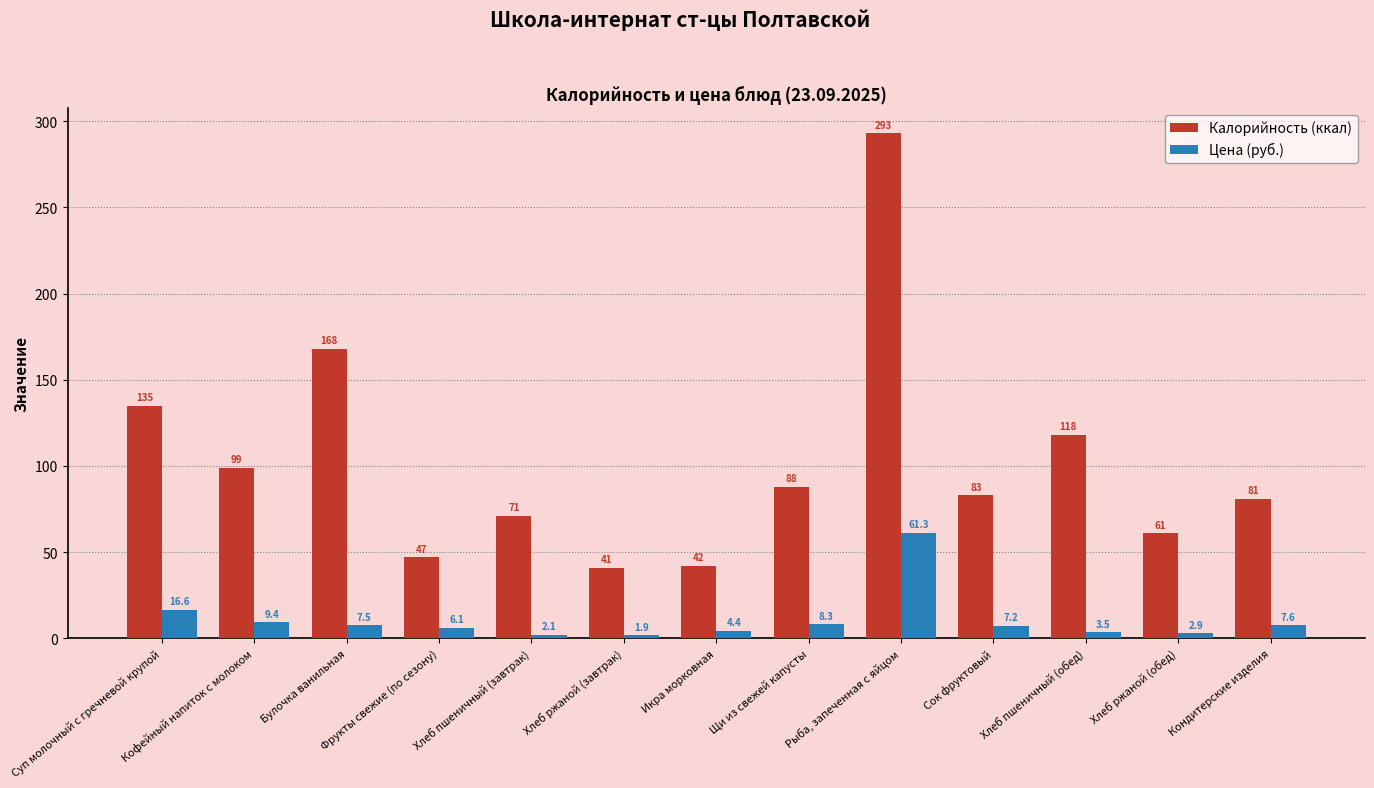

What is the value of the Цена (руб.) bar at the 3rd from the left?

7.5